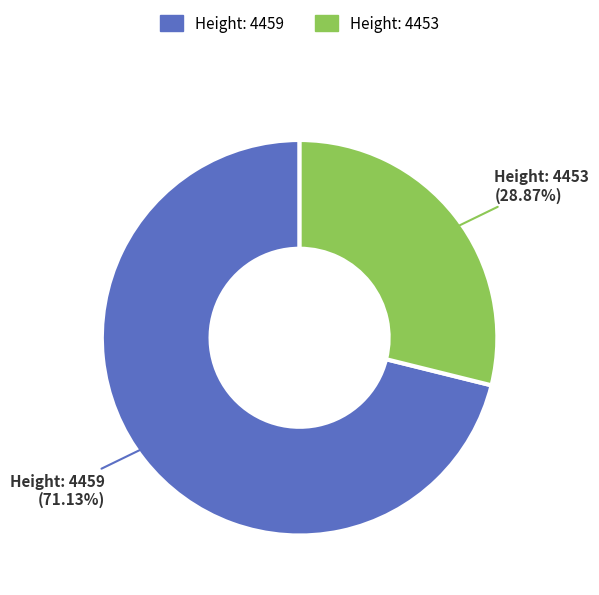

Is there a majority slice in this chart?

Yes